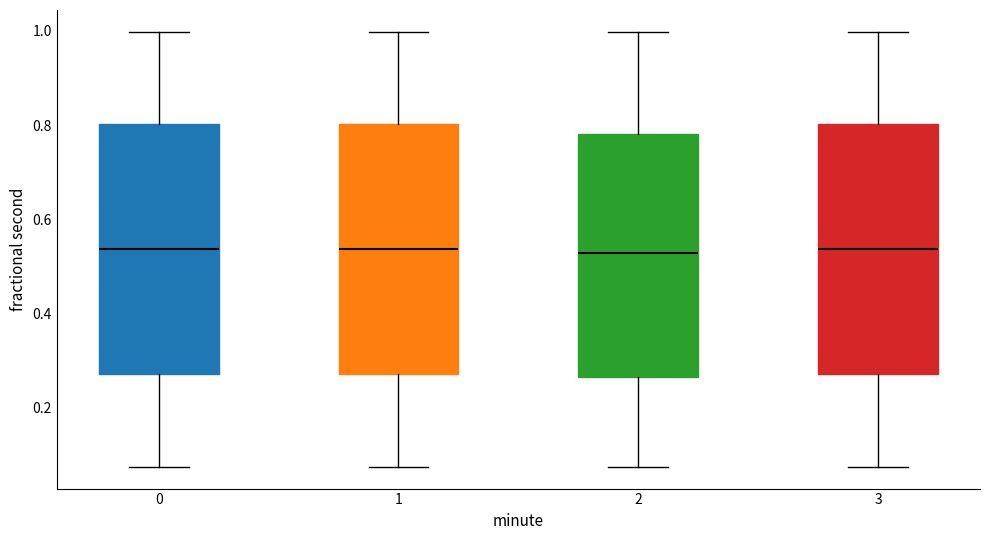

Reading left to right, read every box against the y-axis: the position of its median line, the range the box covers, and the ends of its whiskers. The values are not printed on the chart, so give them approximately, as read against the axis.

0: median 0.54, box 0.28 to 0.80, whiskers 0.08 to 1.00
1: median 0.54, box 0.28 to 0.80, whiskers 0.08 to 1.00
2: median 0.52, box 0.26 to 0.78, whiskers 0.08 to 1.00
3: median 0.54, box 0.28 to 0.80, whiskers 0.08 to 1.00